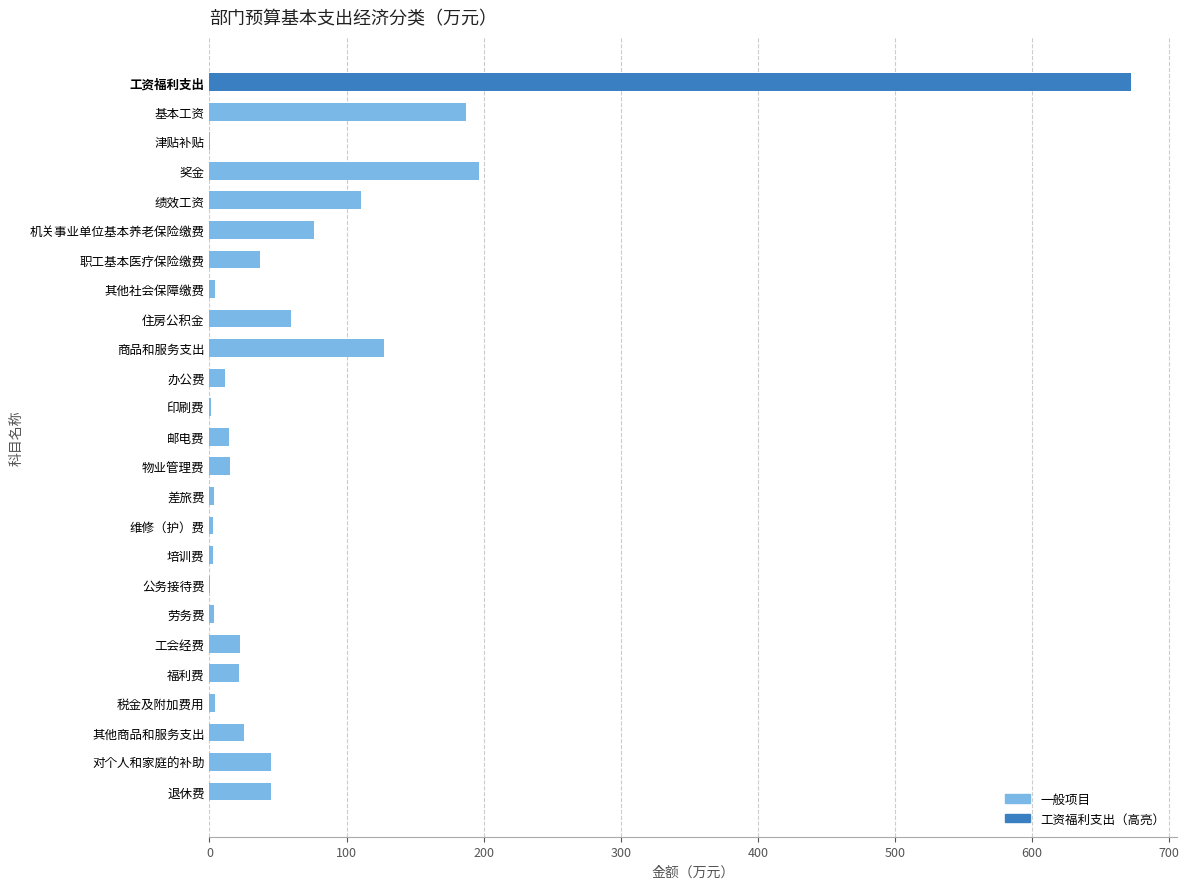

The chart shows a value of 30.2 at 住房公积金. True or false?

False